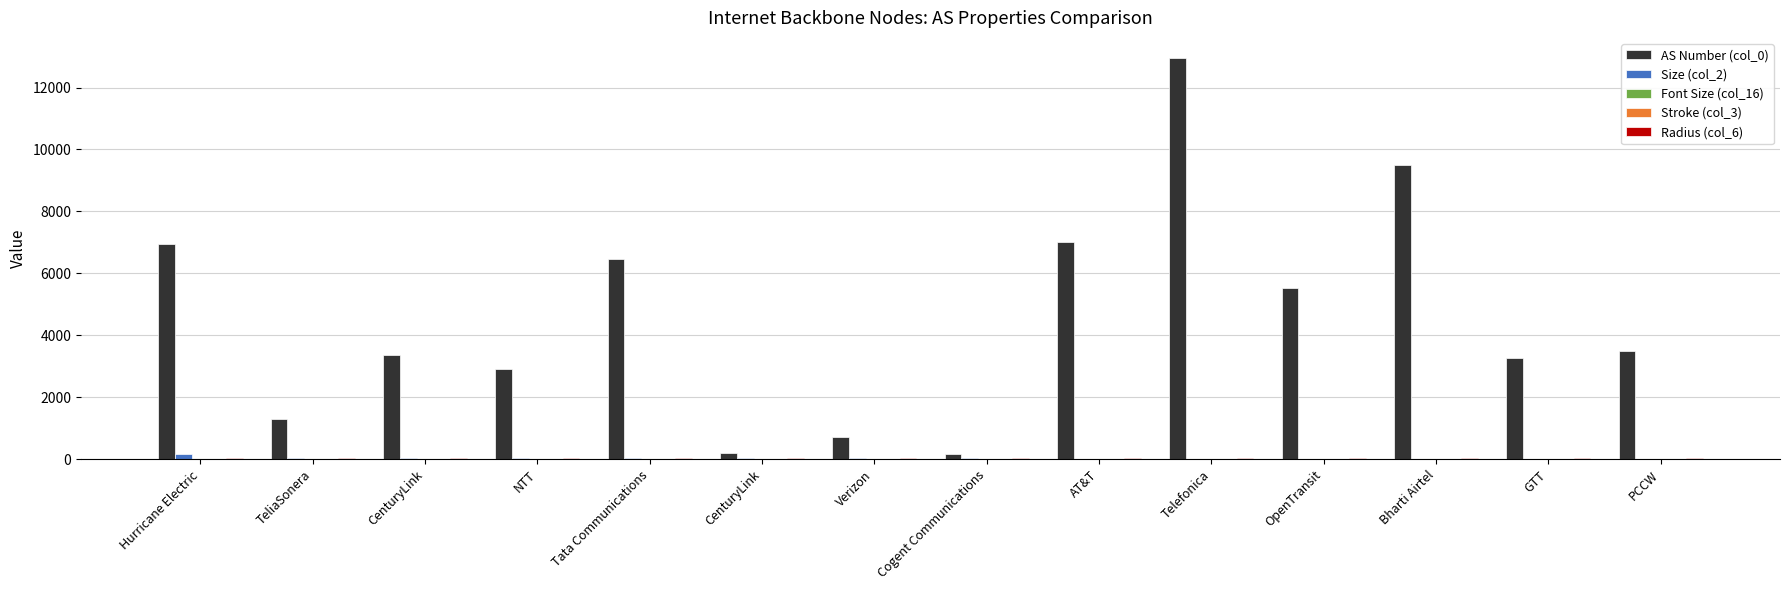

Count the number of categories in the chart.

14